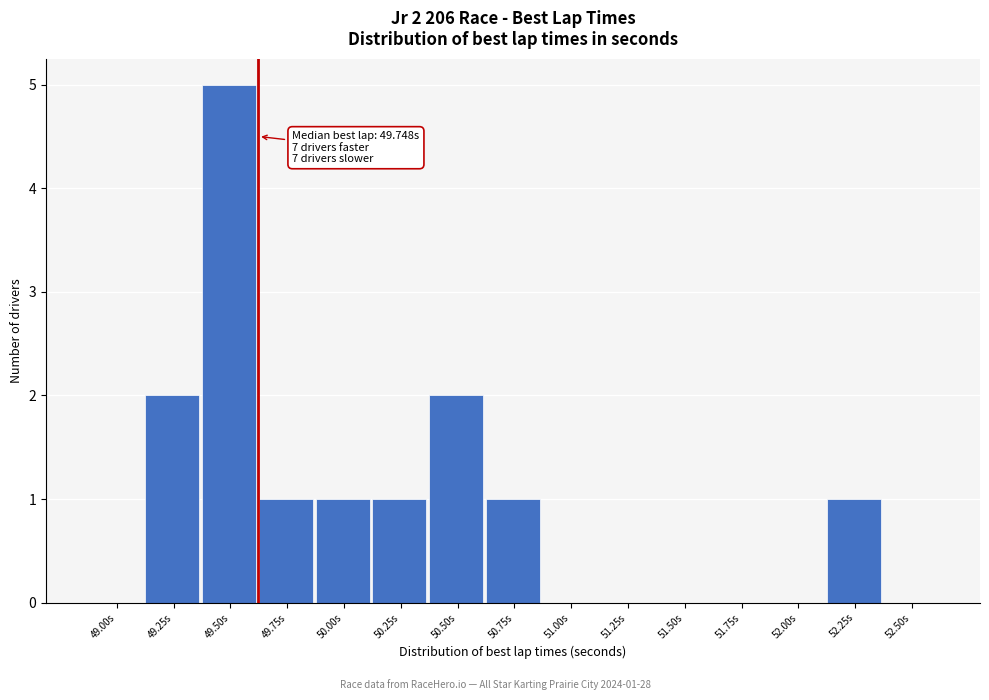

Reading right to left, extract all data points from this chart.

52.50s=0	52.25s=1	52.00s=0	51.75s=0	51.50s=0	51.25s=0	51.00s=0	50.75s=1	50.50s=2	50.25s=1	50.00s=1	49.75s=1	49.50s=5	49.25s=2	49.00s=0